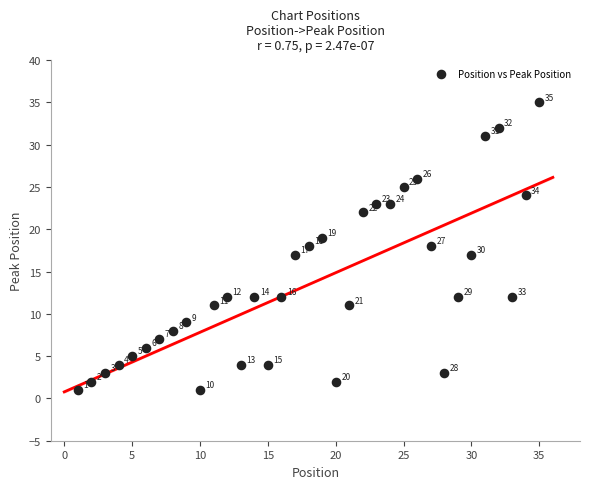

What is the range of Y values (max minus min)?

34